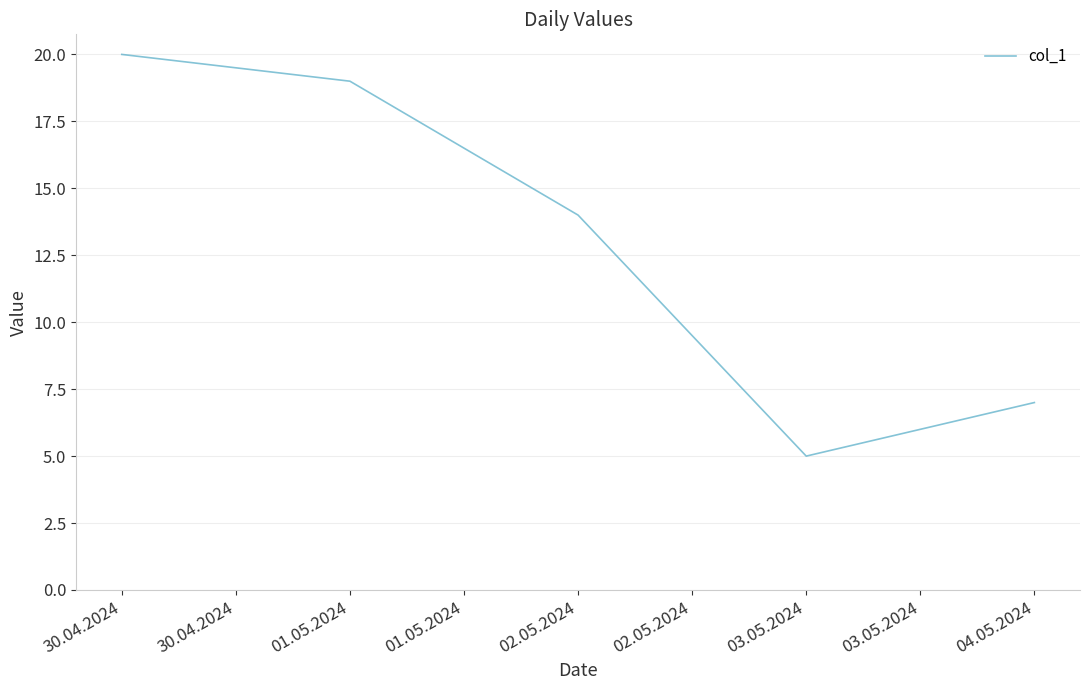

What position from the right is 30.04.2024?

5